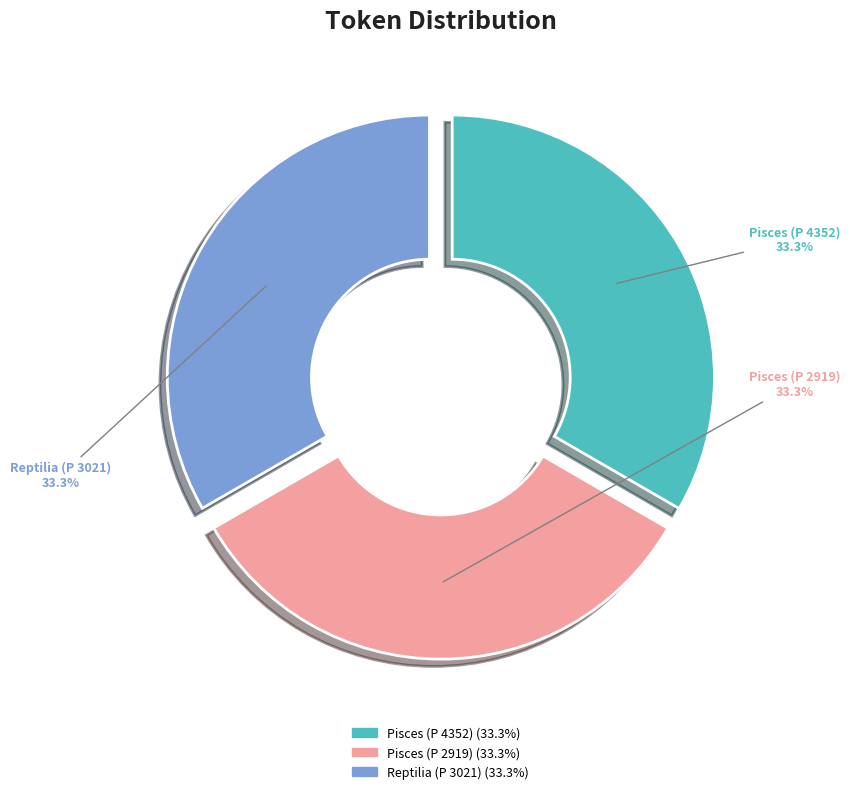

Does Reptilia (P 3021) represent more than half of the total?

No